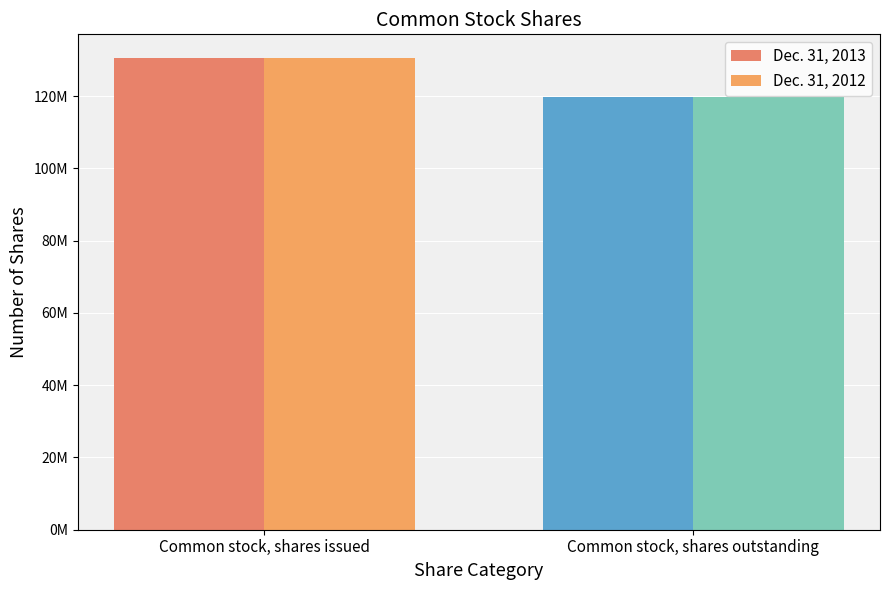

What is the label of the 1st bar from the left?

Common stock, shares issued